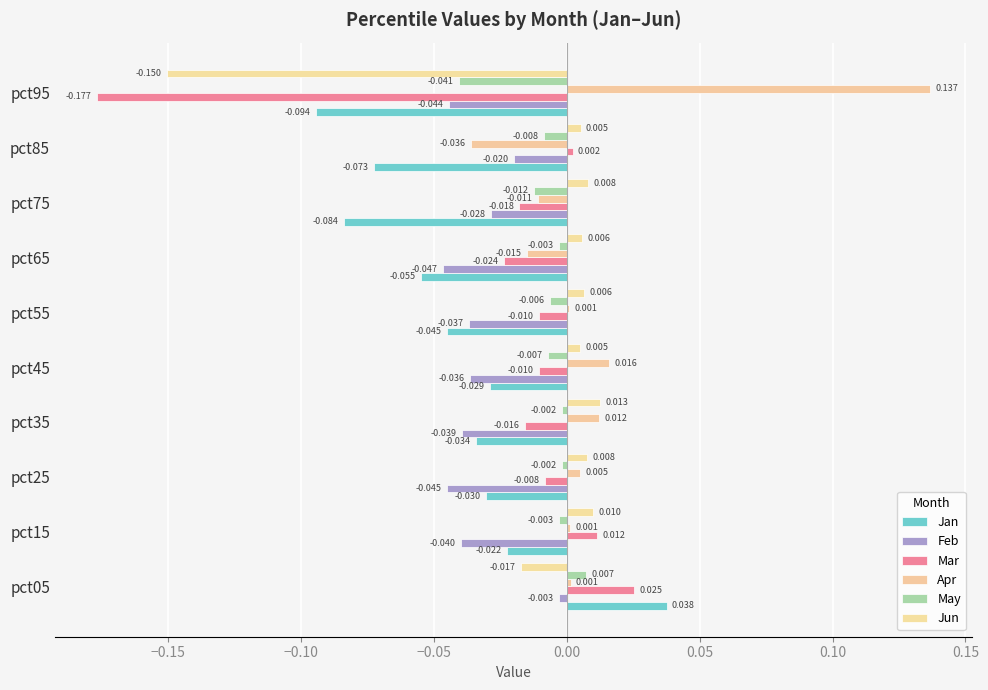

How many categories are shown in the chart?

10